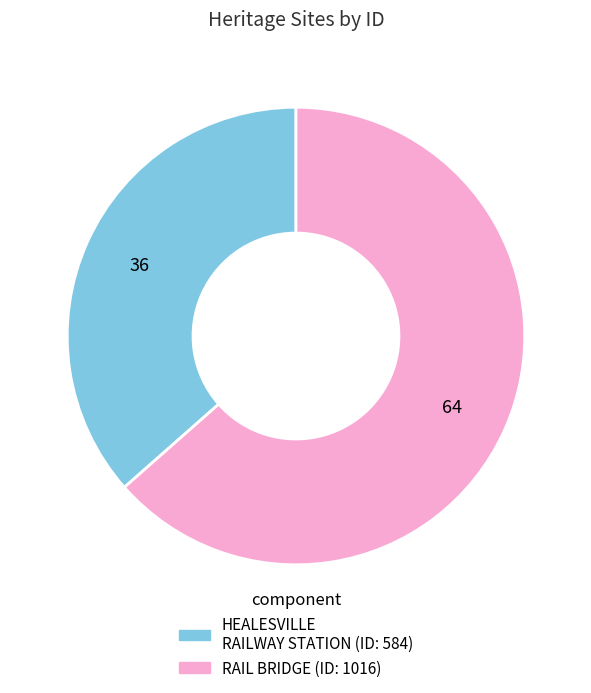

Is there any slice that represents more than half of the pie?

Yes